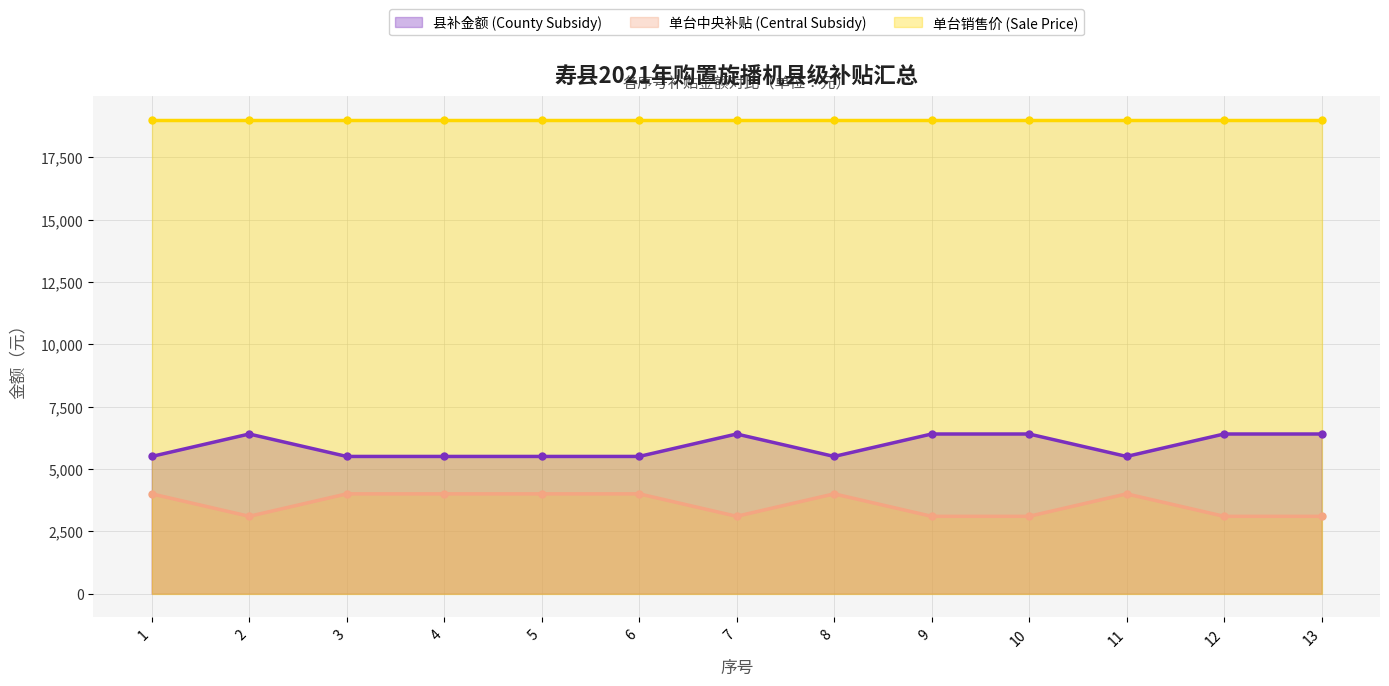

True or false: 单台中央补贴 (Central Subsidy) and 县补金额 (County Subsidy) intersect in this chart.

False